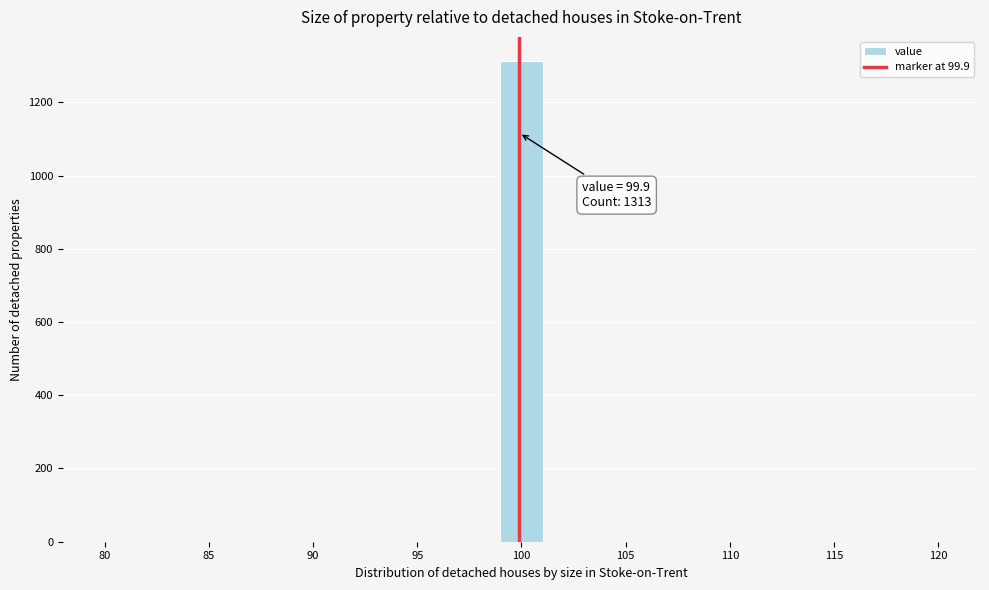

Over which range of the x-axis is the bar tallest?

99.0 to 101.0